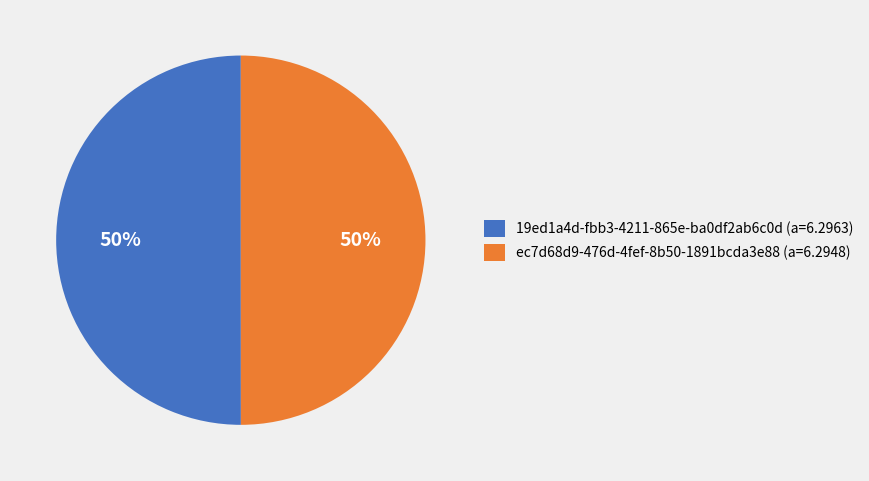

To the nearest percent, what percentage of the pie is ec7d68d9-476d-4fef-8b50-1891bcda3e88?

50%